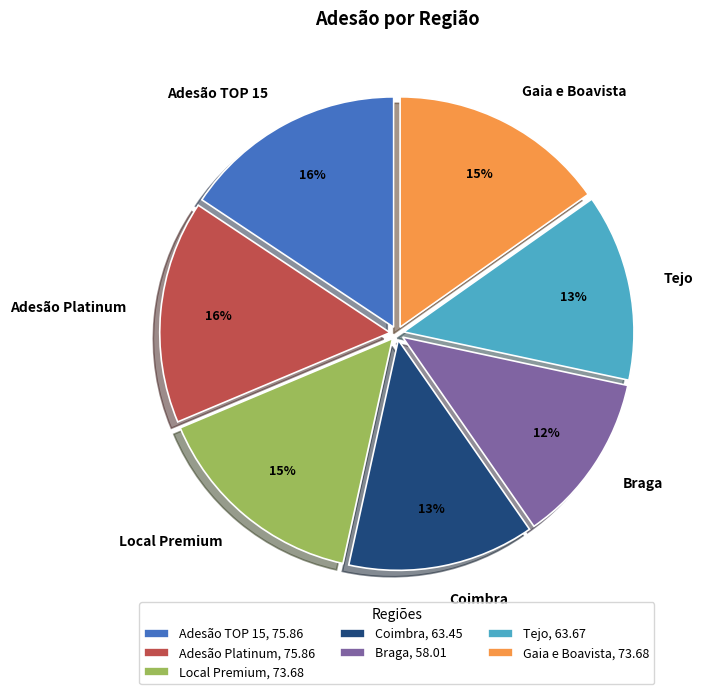

How many segments does this pie chart have?

7